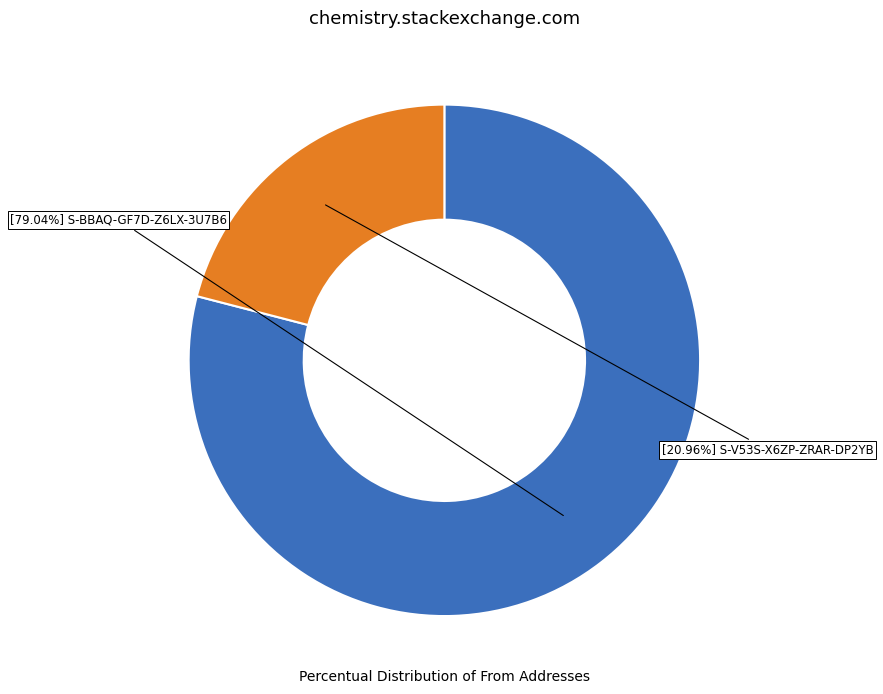

Is there a majority slice in this chart?

Yes